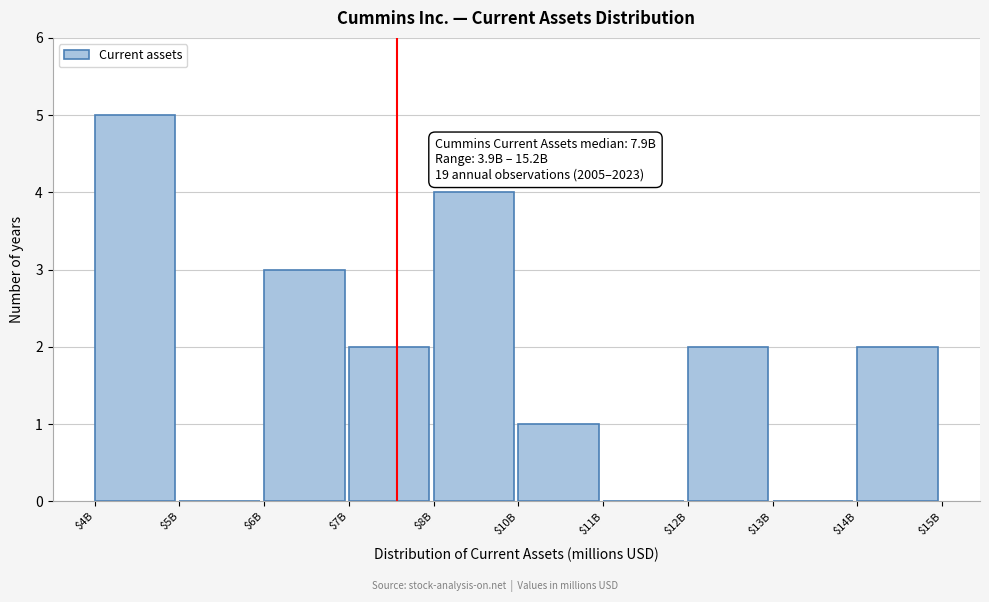

What value does the data have at $8B?

4